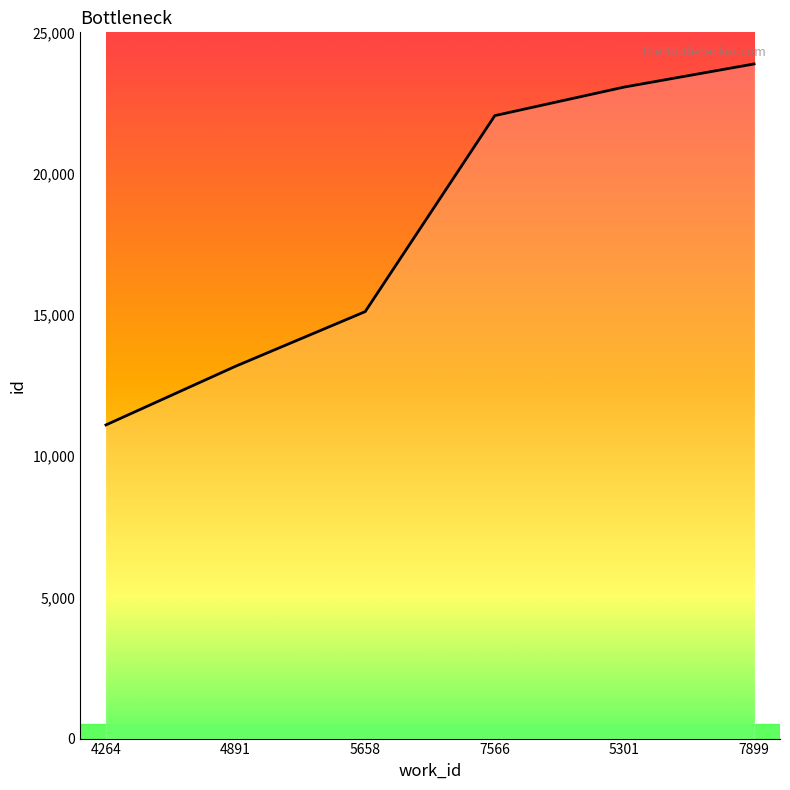

At which label is the value closest to 17492?

5658